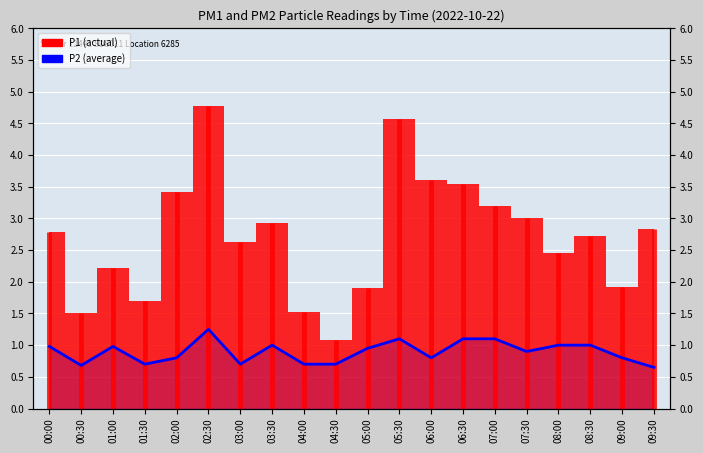

At which category does the chart reach its minimum across all series?

09:30